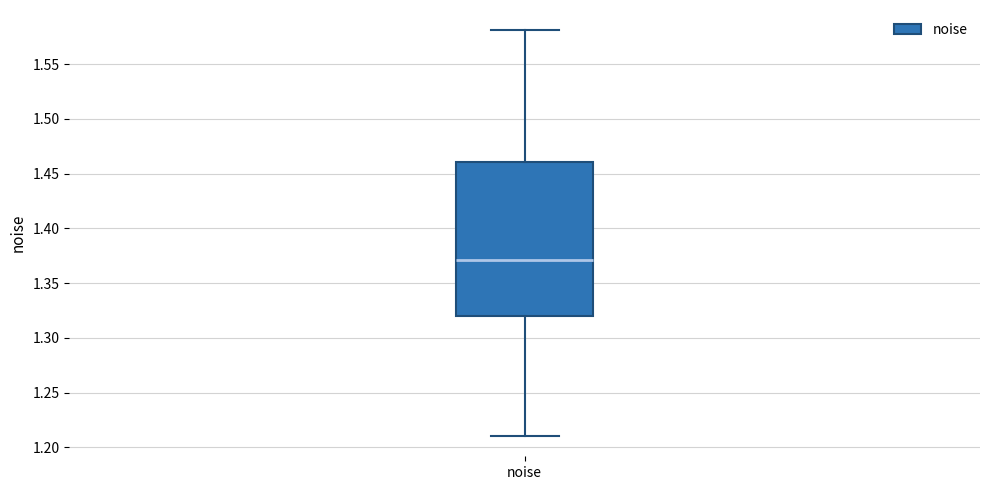

Read this box plot against the y-axis: the position of the median line, the range covered by the box, and the ends of both whiskers. The values are not printed on the chart, so give them approximately, as read against the axis.

median 1.37, box 1.32 to 1.46, whiskers 1.21 to 1.58